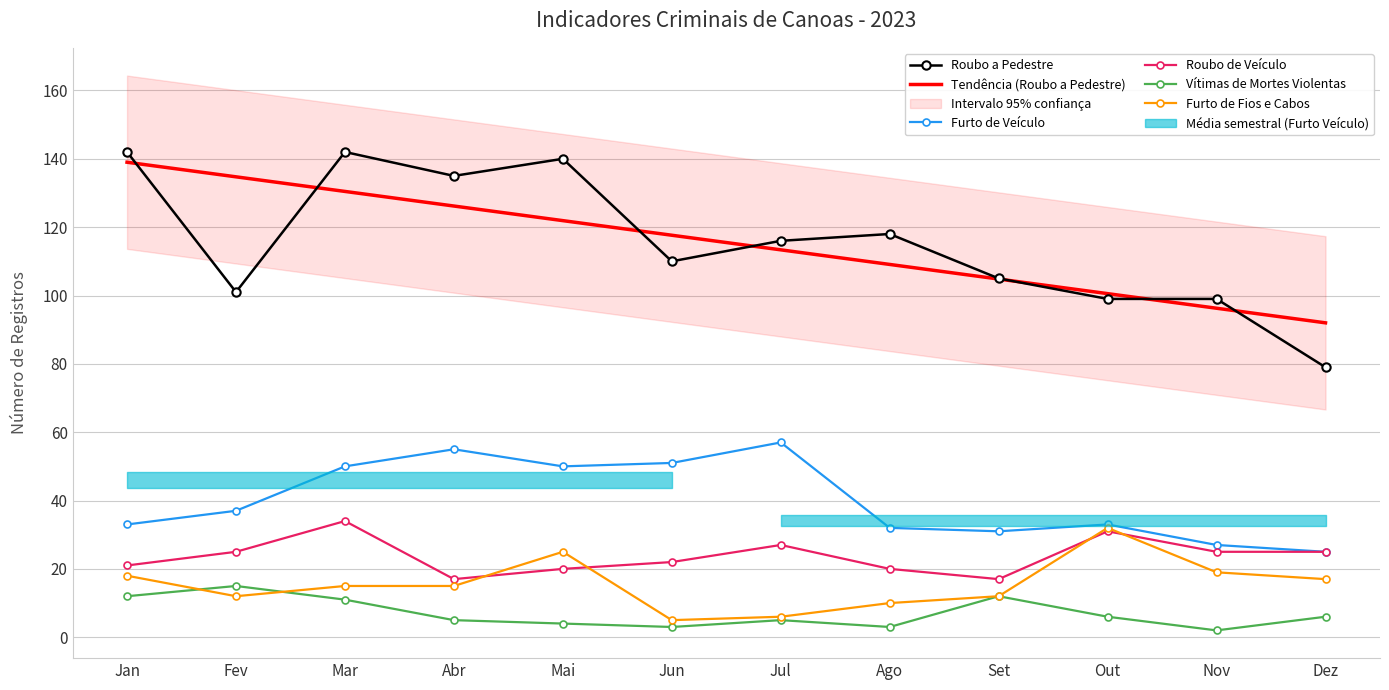

At which label is Tendência (Roubo a Pedestre) closest to 115?

Jul